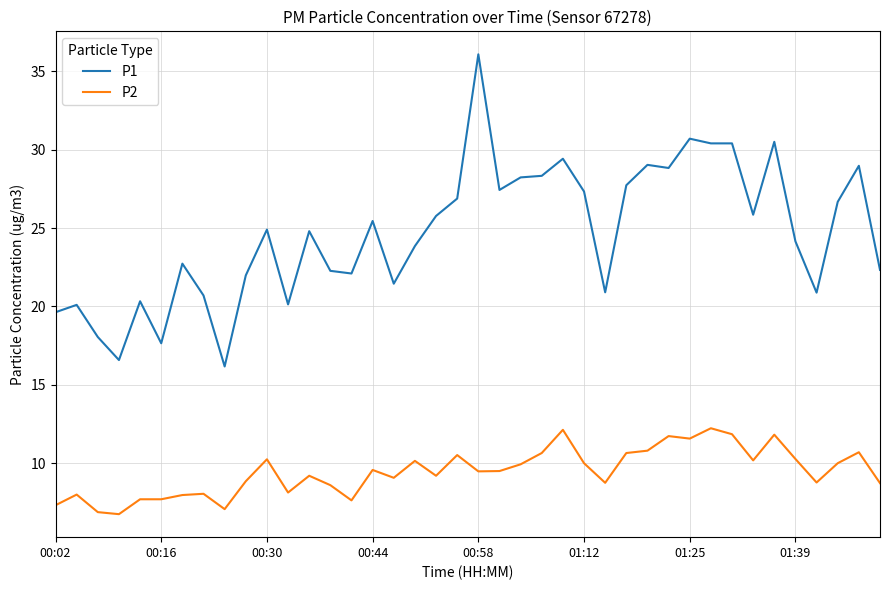

True or false: P1 and P2 intersect in this chart.

False